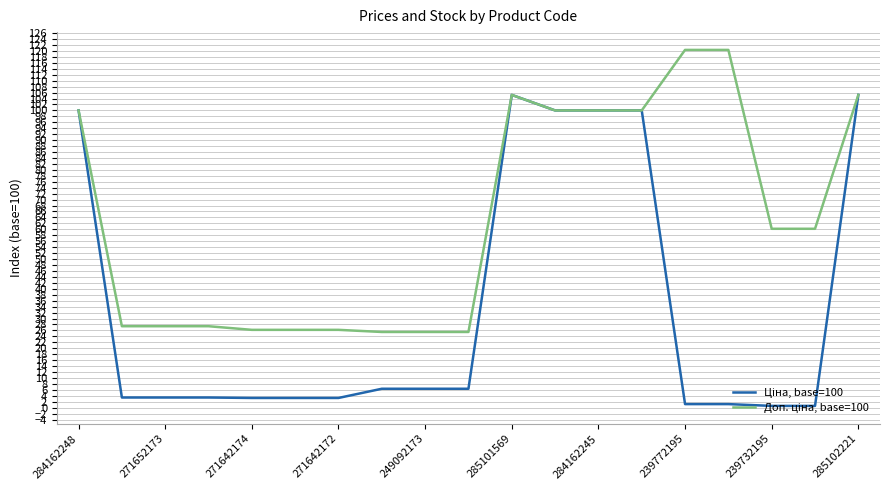

How many lines are shown in the chart?

2